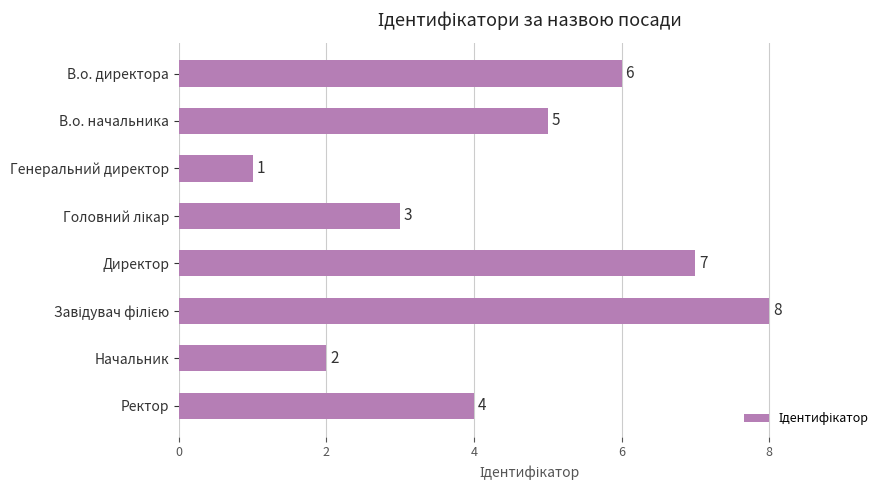

What is the label of the 3rd bar from the top?

Генеральний директор